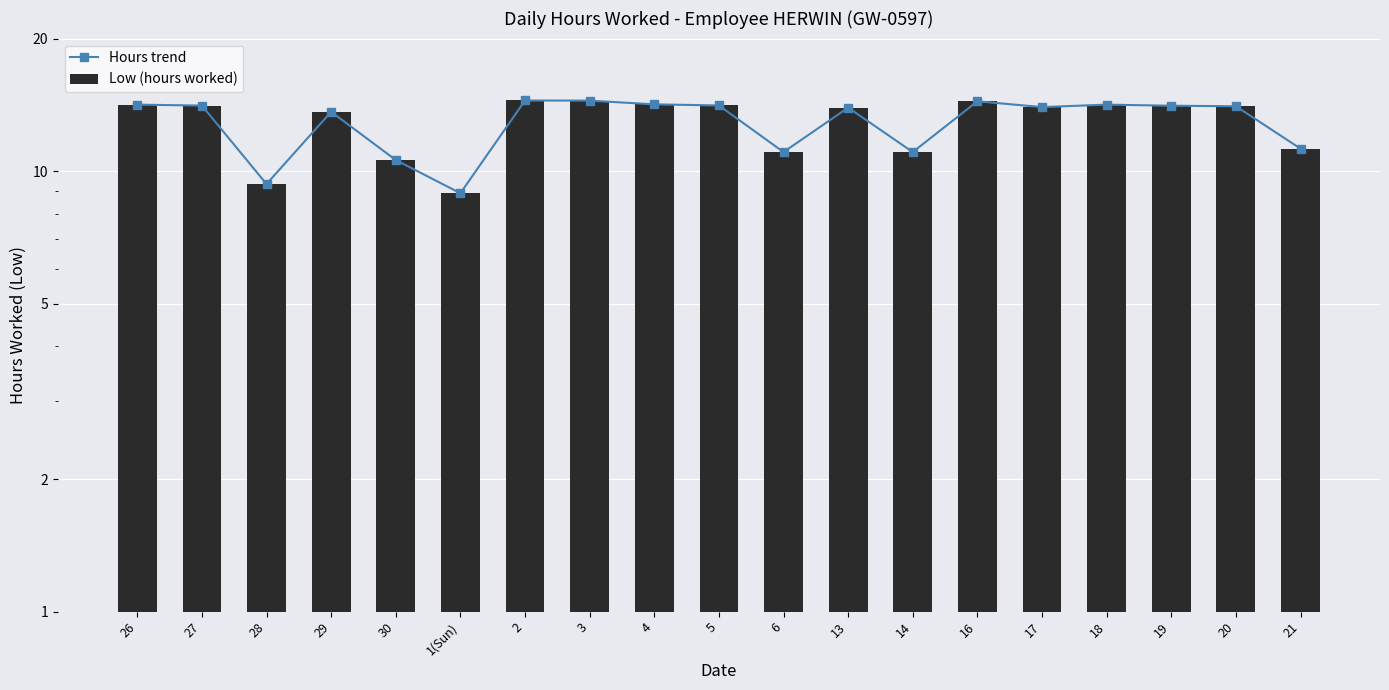

At how many categories does at least one series exceed 14?

10